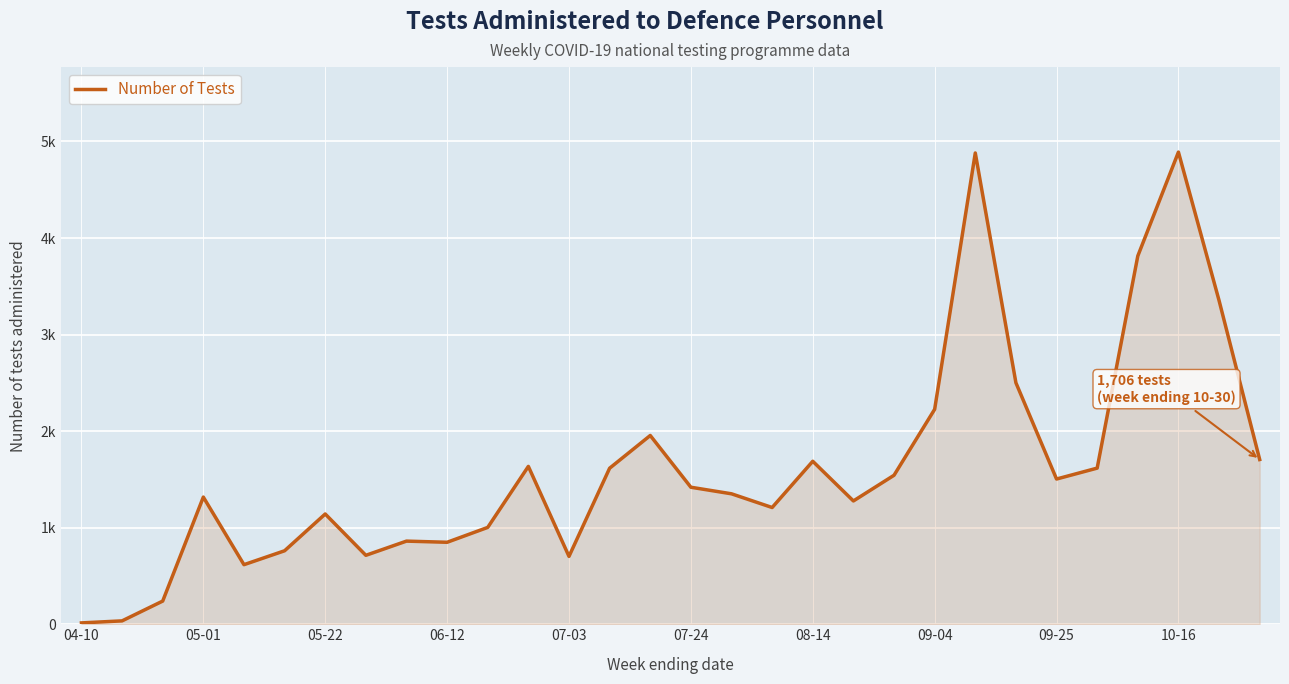

Does the chart have visible grid lines?

Yes